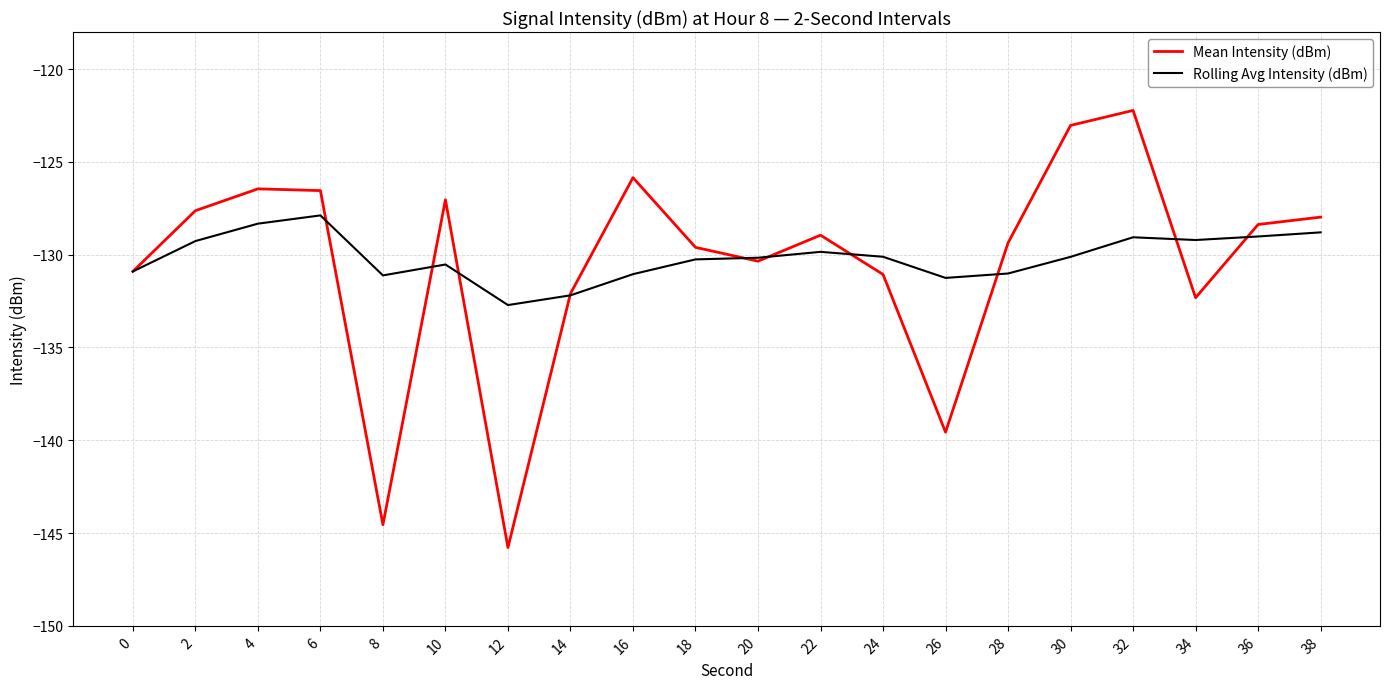

What are all the series names shown in the legend?

Mean Intensity (dBm), Rolling Avg Intensity (dBm)